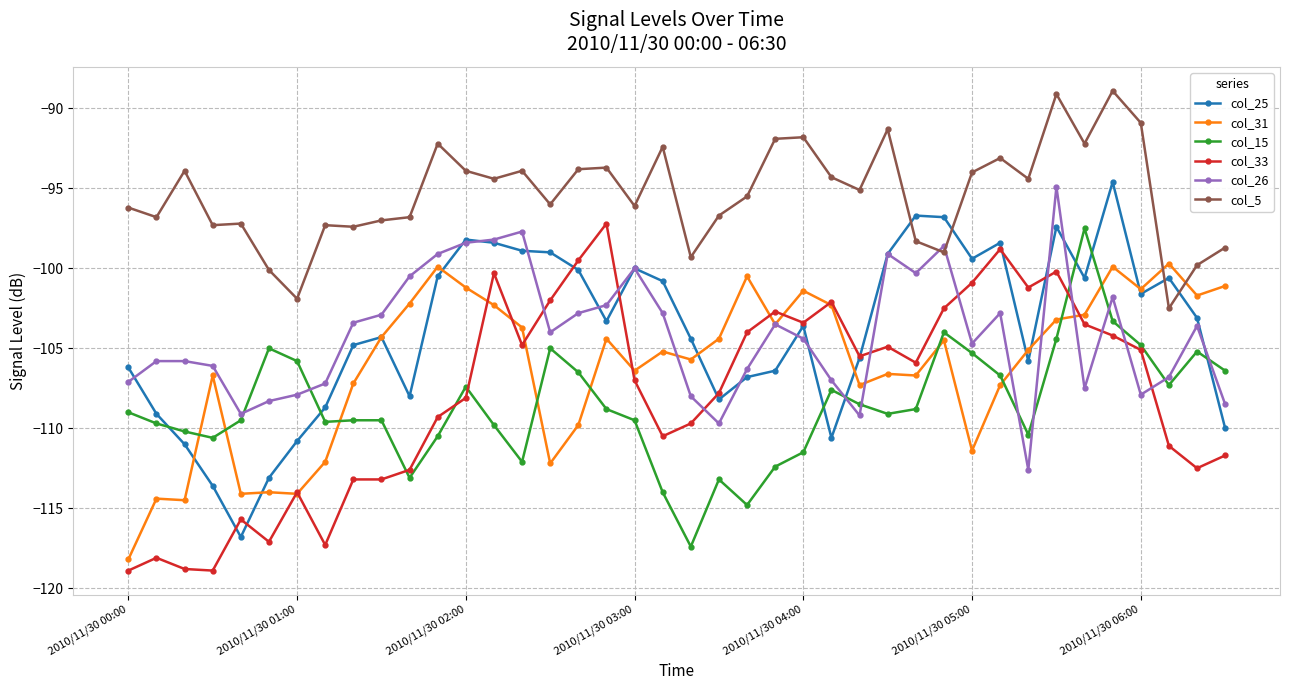

How many lines are shown in the chart?

6